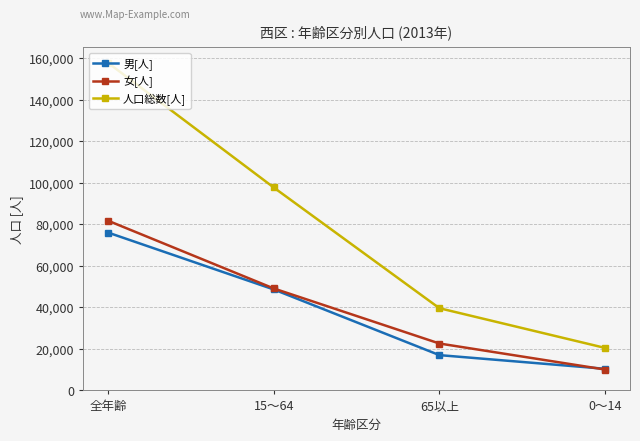

The value of 人口総数[人] at 全年齢 is 157903. True or false?

True